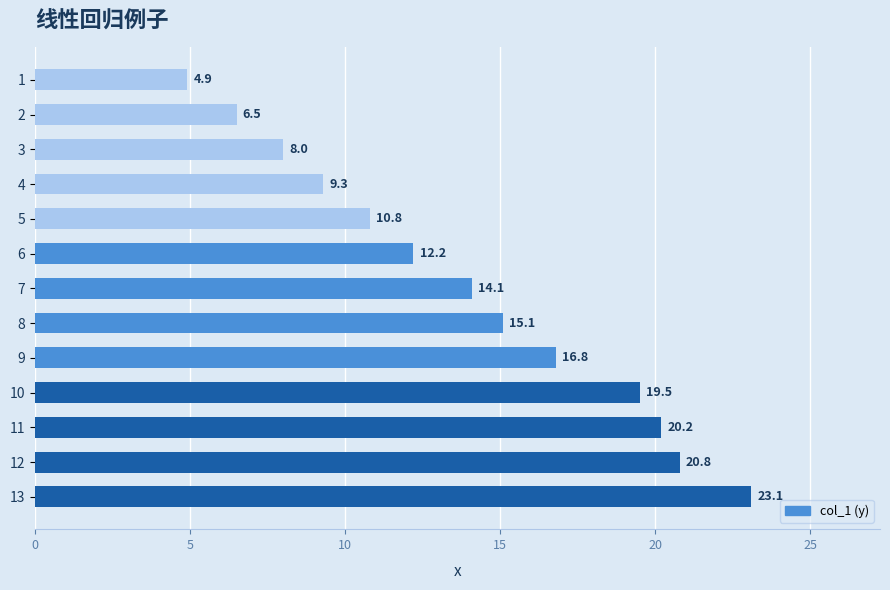

List the labels in order of value, largest first.

13, 12, 11, 10, 9, 8, 7, 6, 5, 4, 3, 2, 1